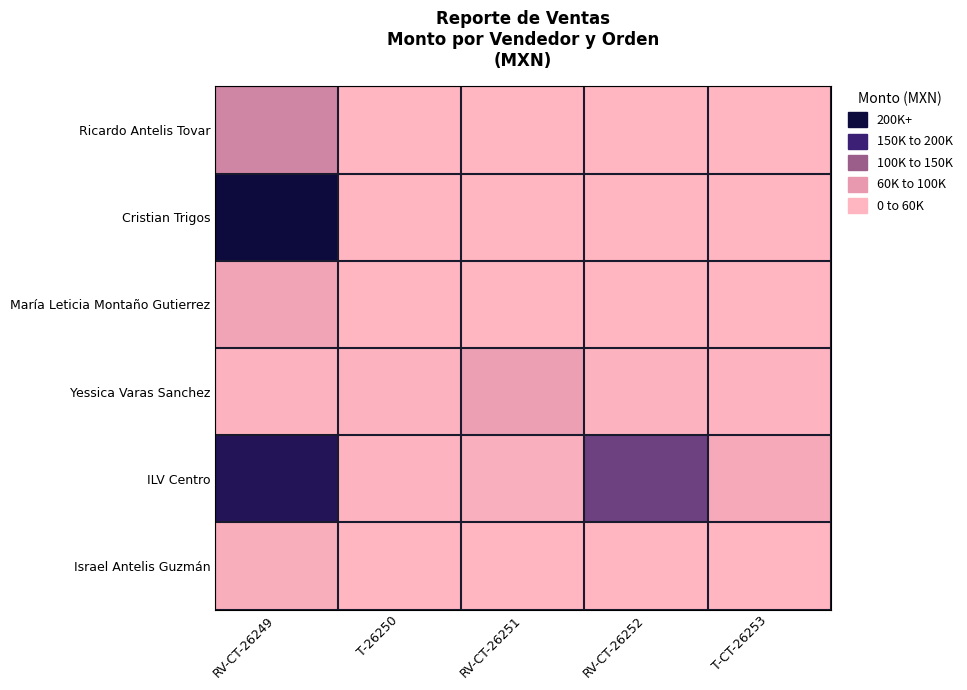

Between RV-CT-26249 and T-26250, which is larger?

RV-CT-26249